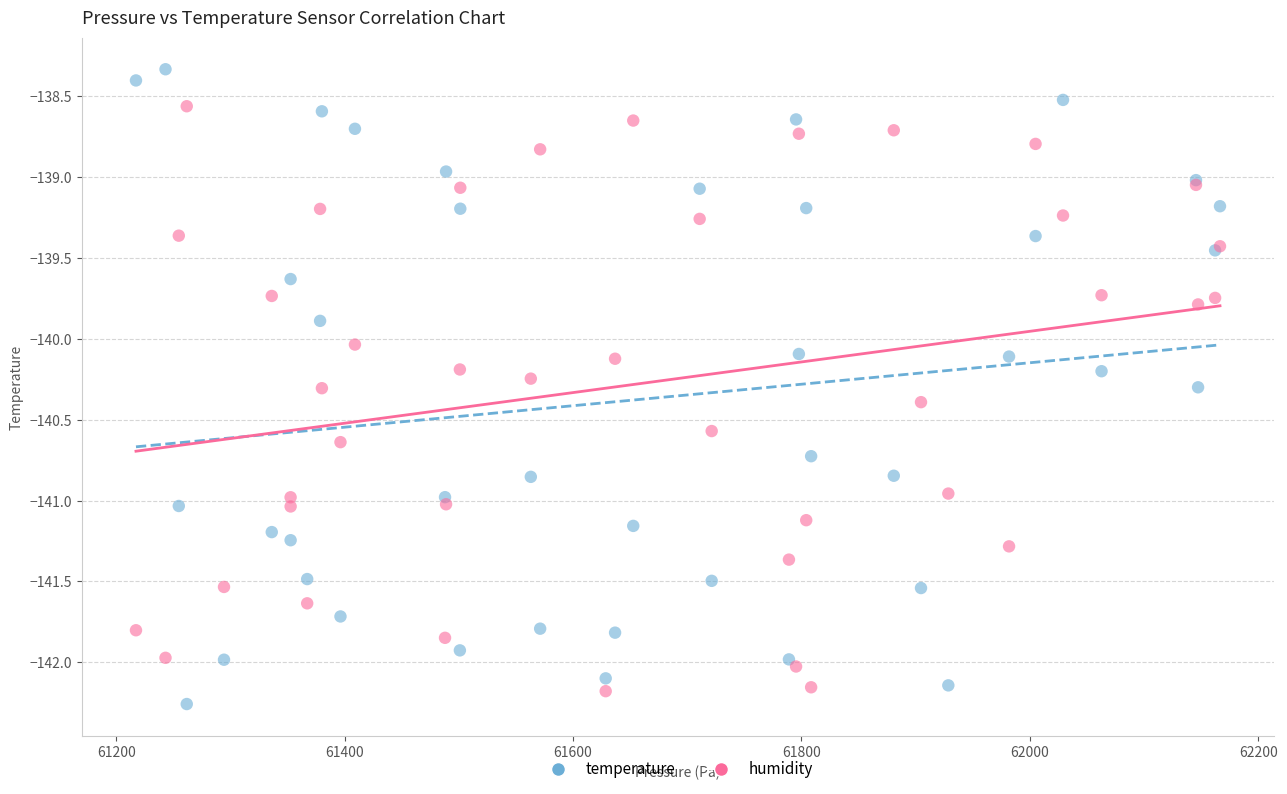

What are all the series names shown in the legend?

temperature, humidity